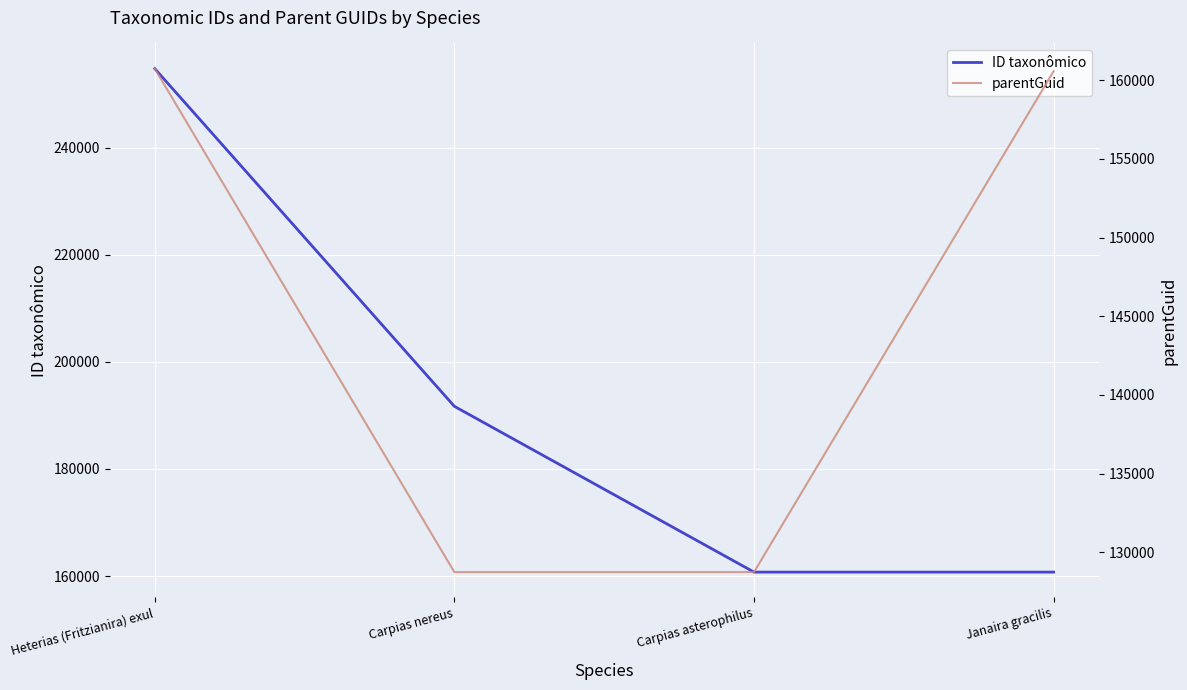

What is the difference between the maximum and minimum values in the ID taxonômico series?

94024